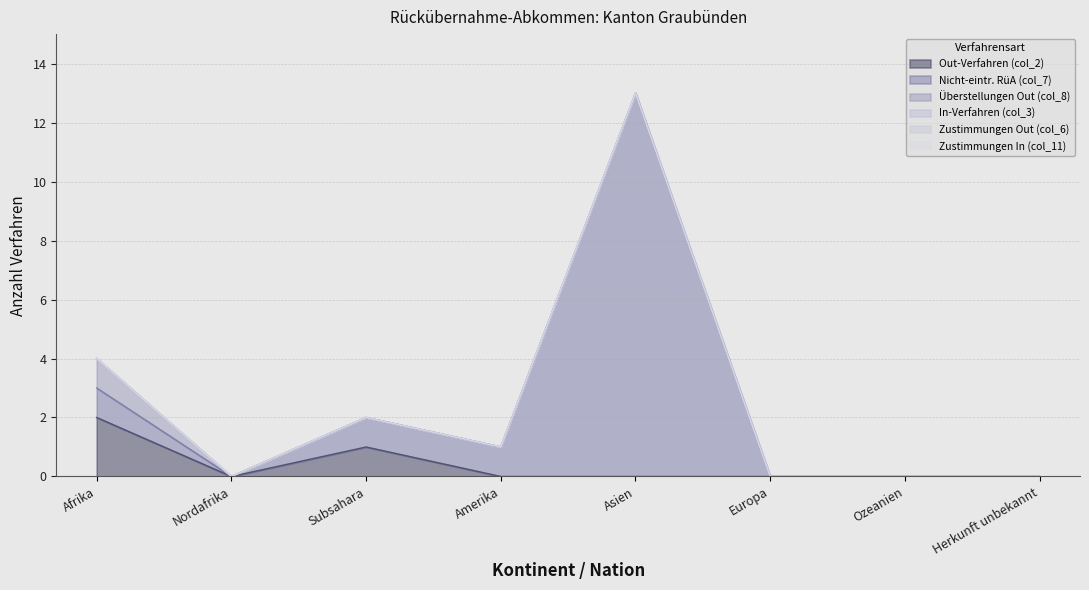

True or false: Nicht-eintr. RüA (col_7) has more than 1 interior local peaks.

False